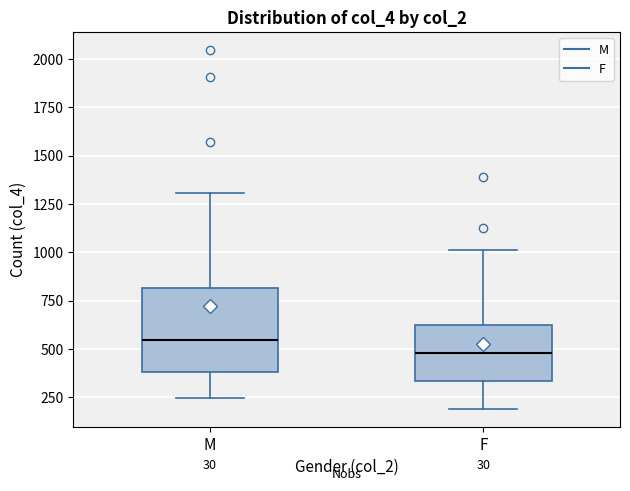

Reading left to right, transcribe this box plot: for each box, give where its median line is, the range the box spans, and where its two whiskers end, as read against the y-axis. The values are not printed on the chart, so give them approximately, as read against the axis.

M: median 550, box 400 to 800, whiskers 250 to 1300
F: median 500, box 350 to 650, whiskers 200 to 1000